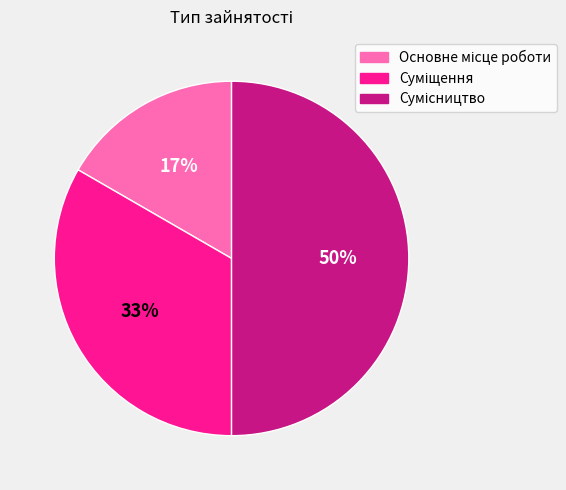

To the nearest percent, what is the average slice percentage?

33%